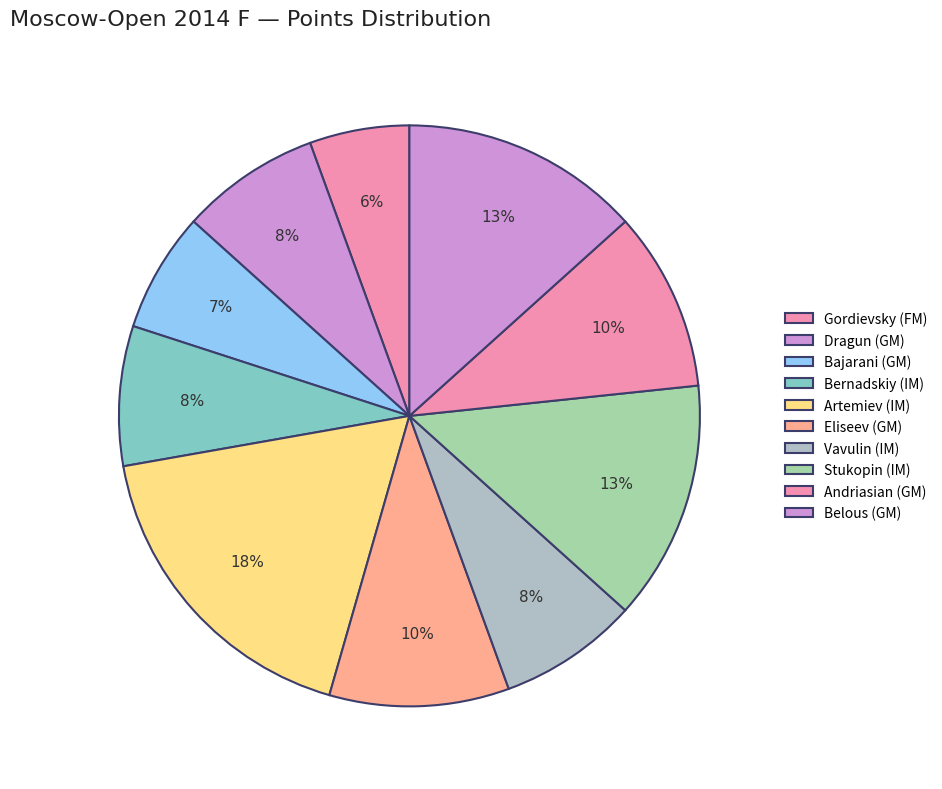

How many slices are in this pie chart?

10